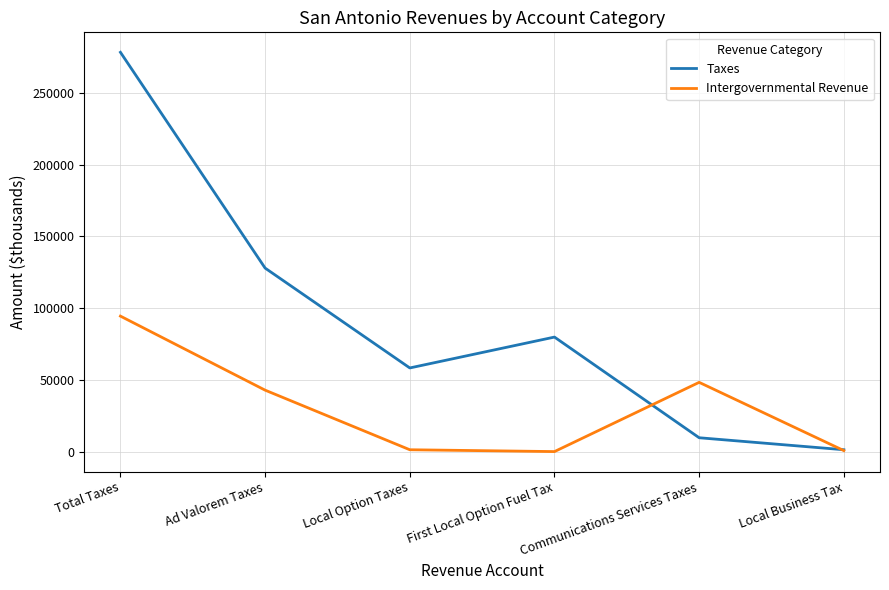

Which series has the widest spread of values?

Taxes